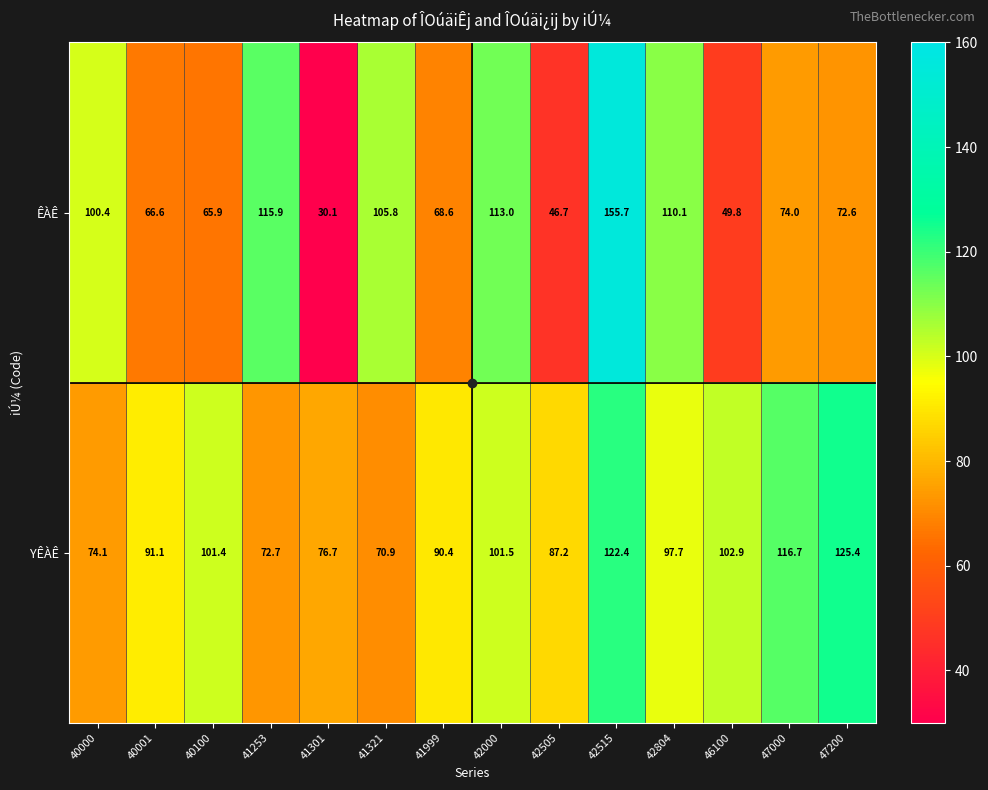

What is the difference between the highest and lowest values at 40100?

35.5